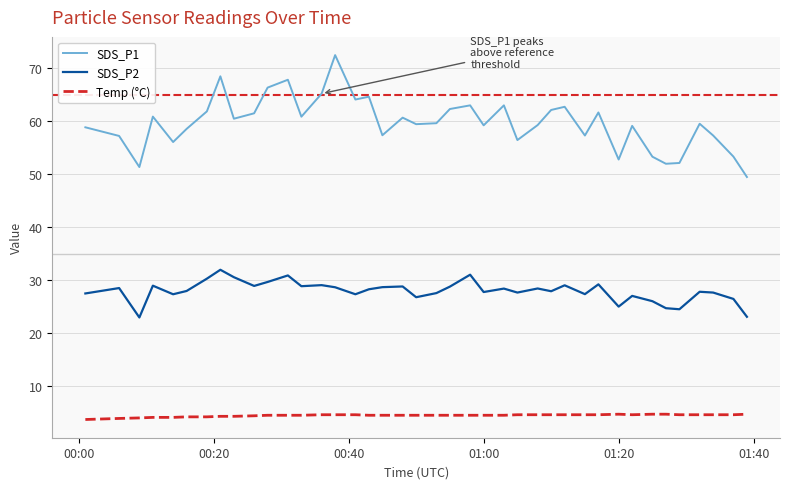

Rank the series by their average value, from highest to lowest.

SDS_P1, SDS_P2, Temp (°C)